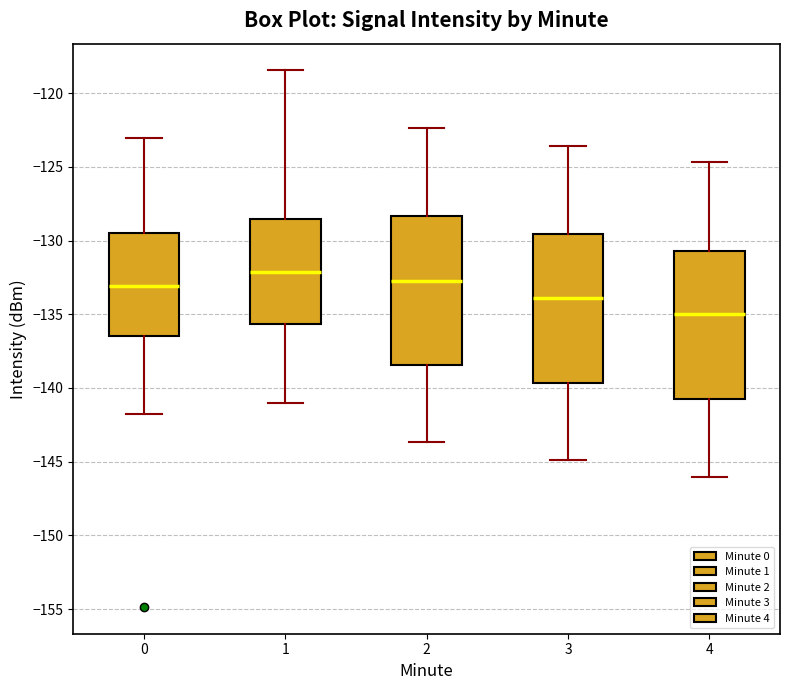

Reading left to right, read every box against the y-axis: the position of its median line, the range the box covers, and the ends of its whiskers. The values are not printed on the chart, so give them approximately, as read against the axis.

0: median -133.0, box -136.5 to -129.5, whiskers -142.0 to -123.0
1: median -132.0, box -135.5 to -128.5, whiskers -141.0 to -118.5
2: median -132.5, box -138.5 to -128.5, whiskers -143.5 to -122.5
3: median -134.0, box -139.5 to -129.5, whiskers -145.0 to -123.5
4: median -135.0, box -141.0 to -130.5, whiskers -146.0 to -124.5